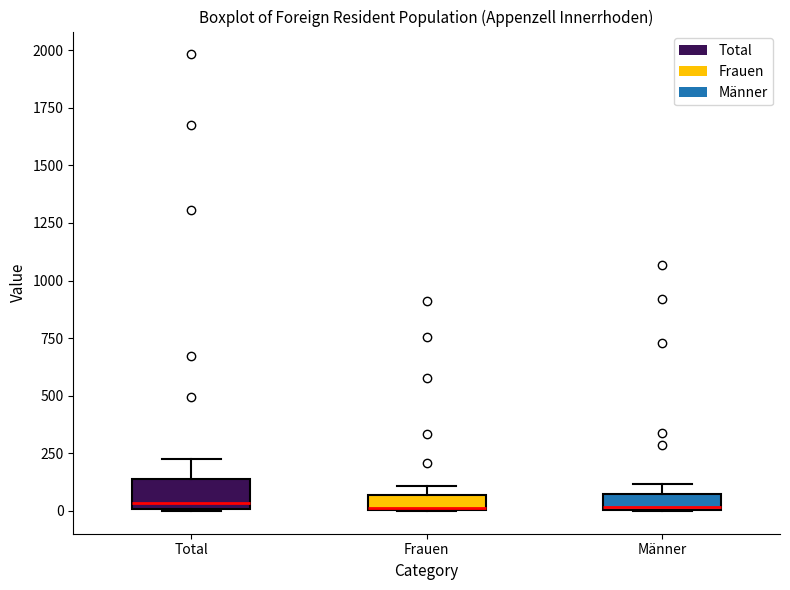

Where is the upper edge of the box for Total on the y-axis? The values are not printed on the chart, so give them approximately, as read against the axis.

150